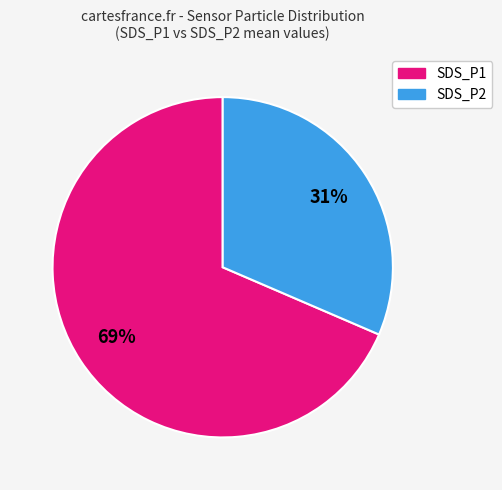

The SDS_P2 slice represents 31% of the pie. True or false?

True